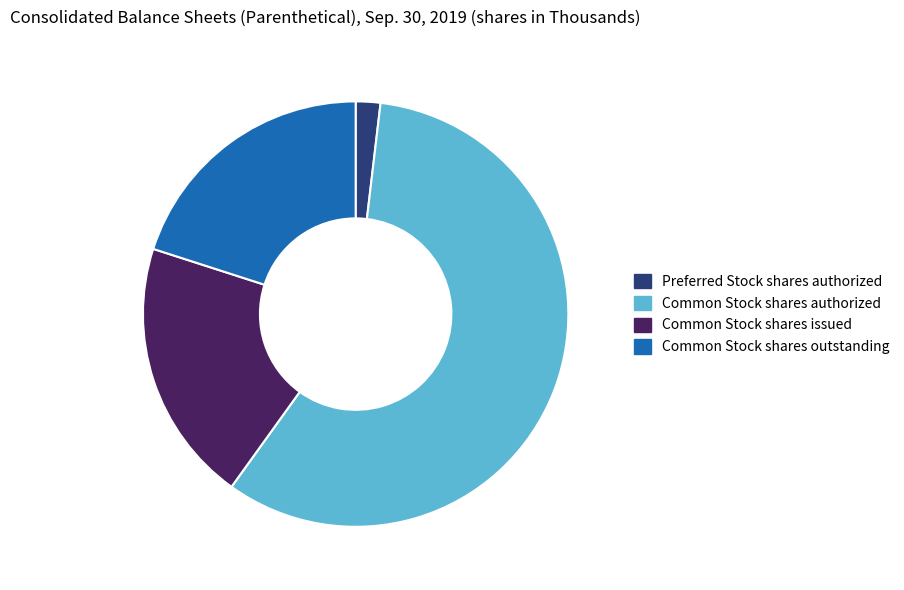

What is the ratio of the value at Common Stock shares authorized to the value at Preferred Stock shares authorized?

31.0